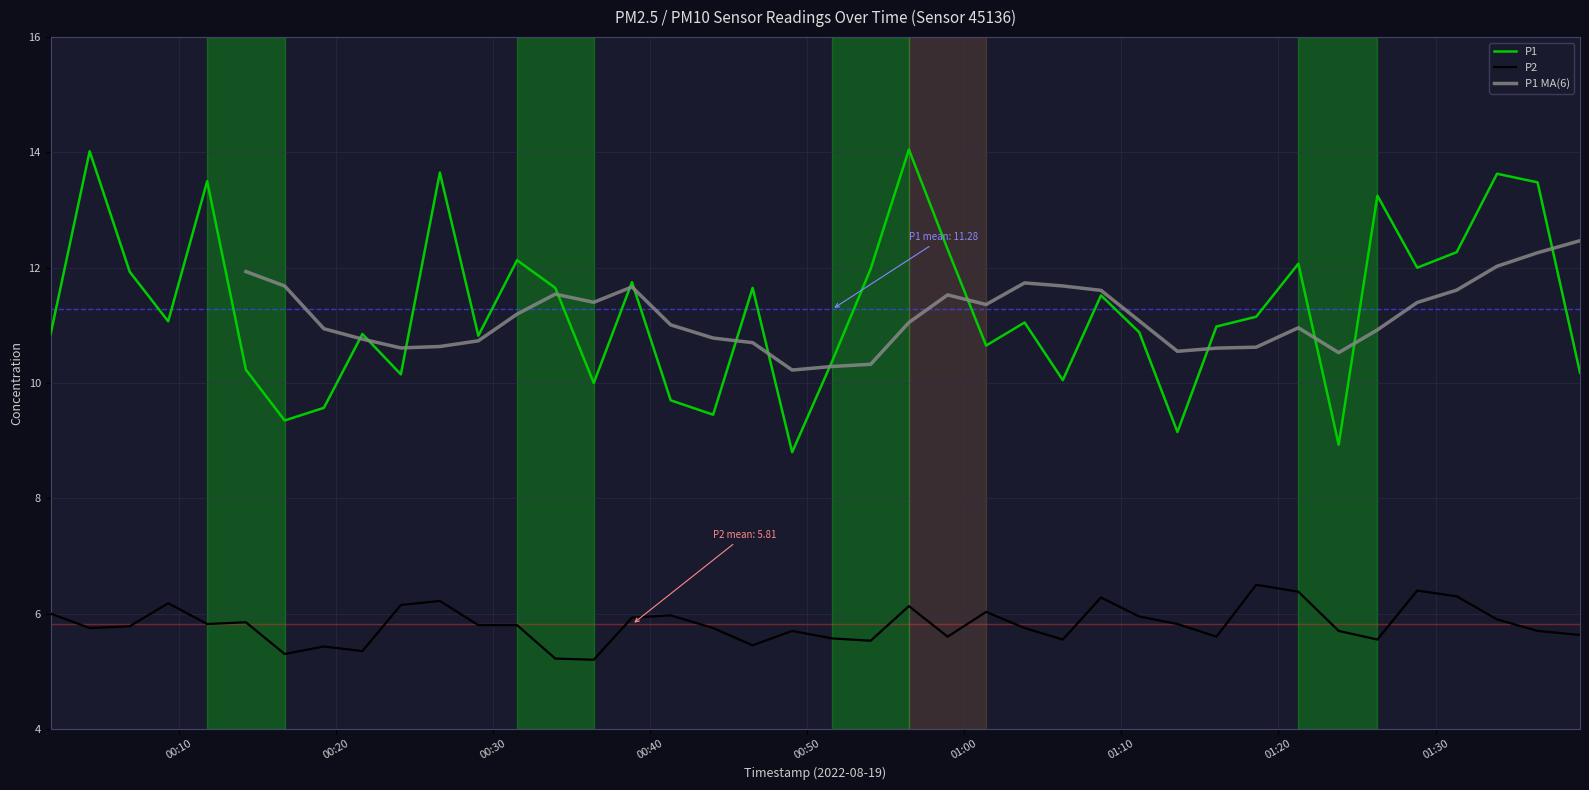

What is the sum of all P1 values?

451.1